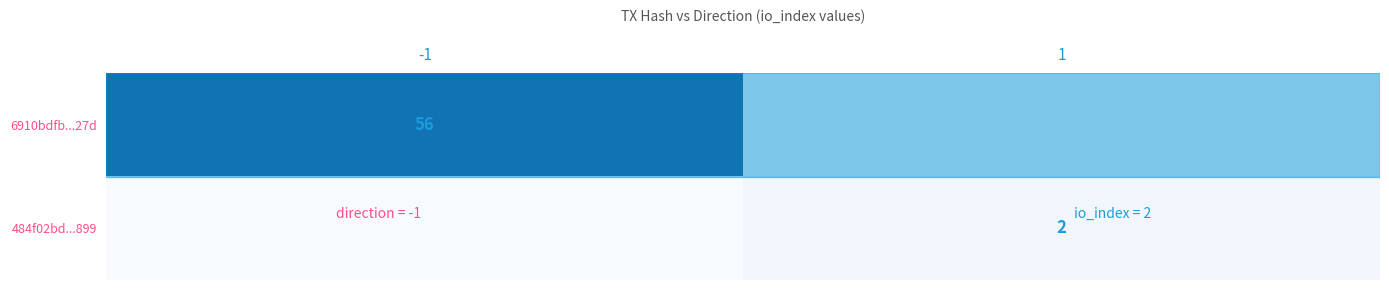

What is the difference between the highest and lowest values at 1?

2